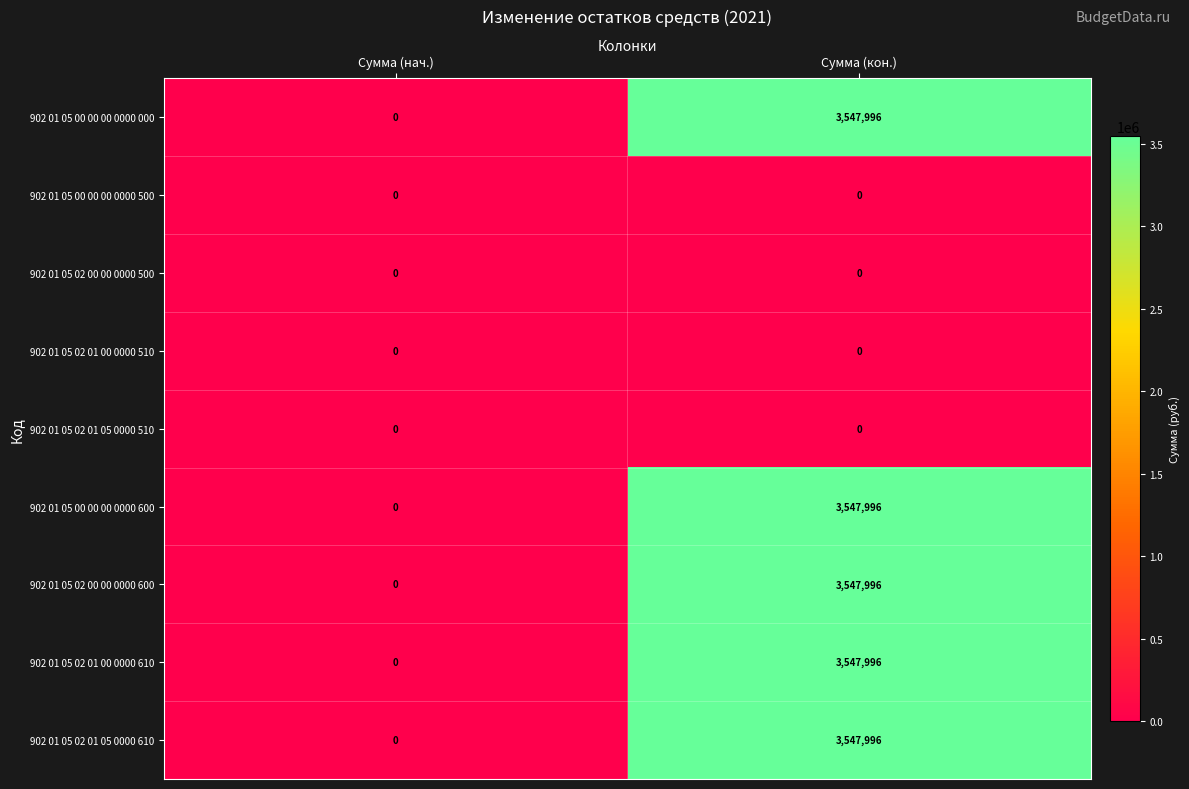

What is the spread (max minus min) of values at Сумма (кон.)?

3547996